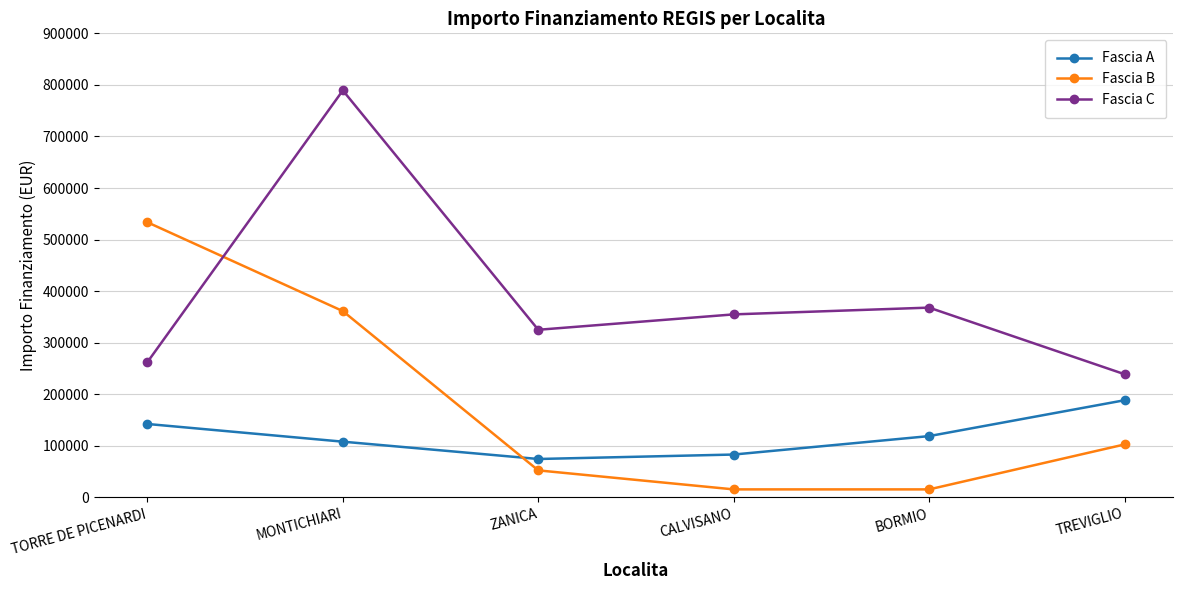

What is the label of the 5th point from the left?

BORMIO